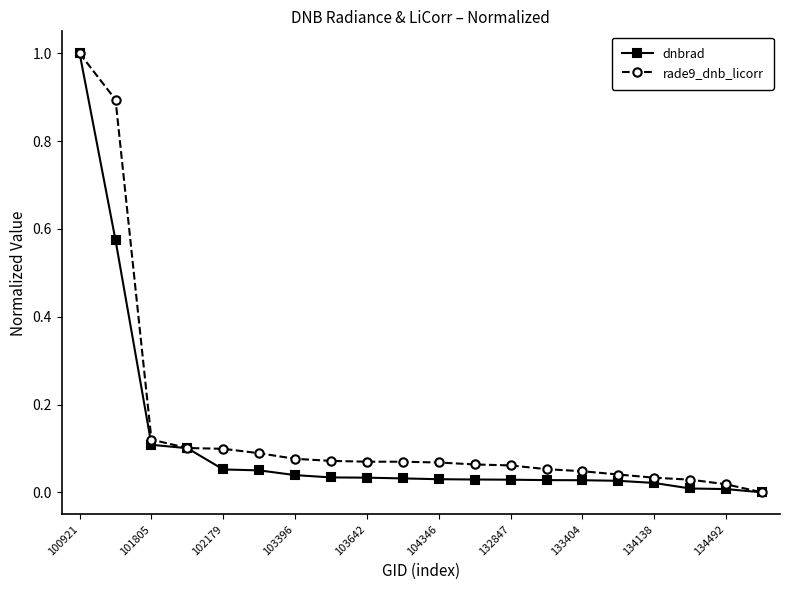

What is the maximum value shown in the chart?

1.0